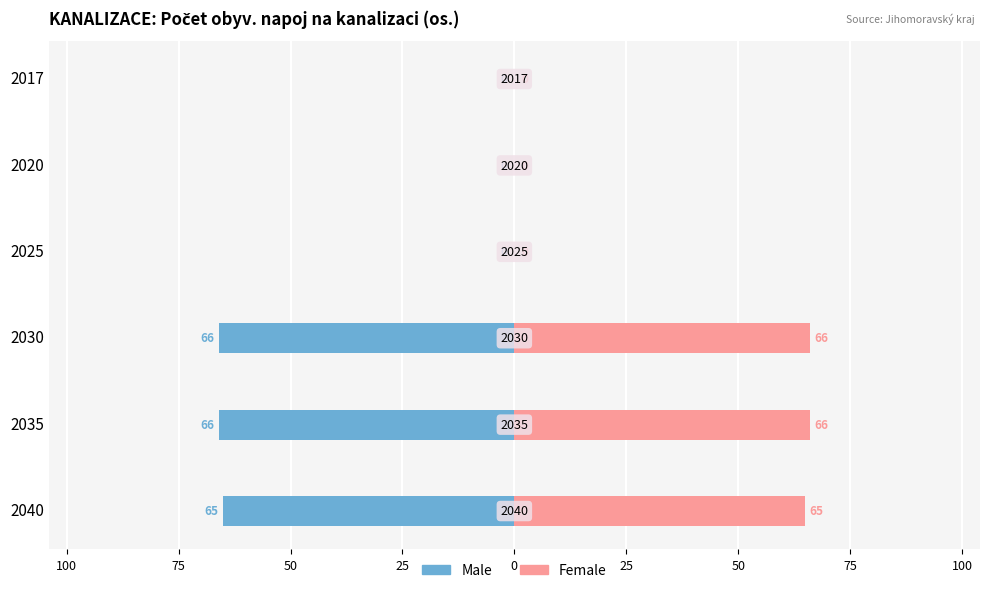

How many data points in Female are above 65?

2